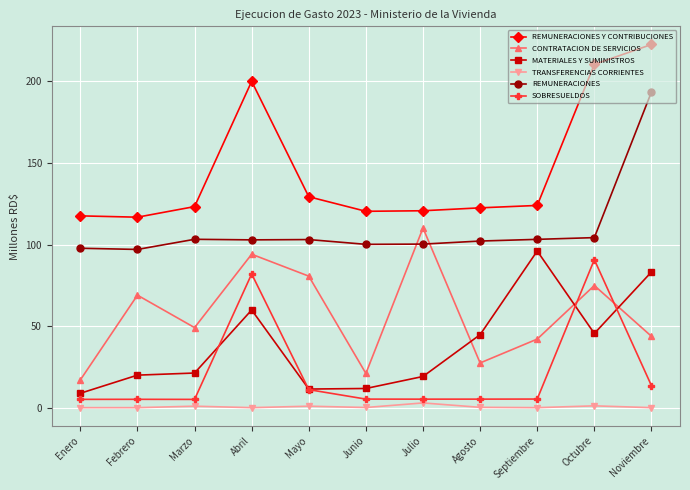

Is it true that CONTRATACION DE SERVICIOS equals 21.0 at Junio?

True